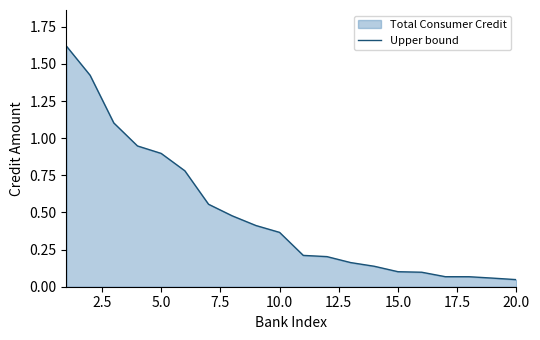

What is the difference between the maximum and minimum values?

1.6